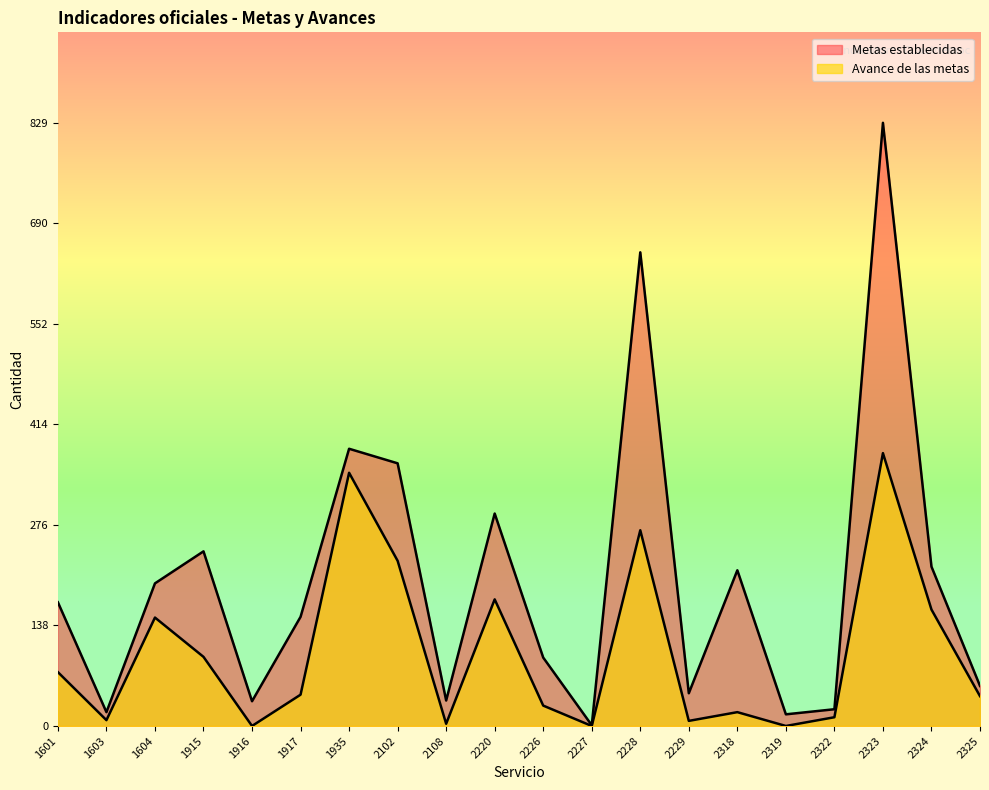

What is the value of the Metas establecidas point at the 2nd from the left?

19